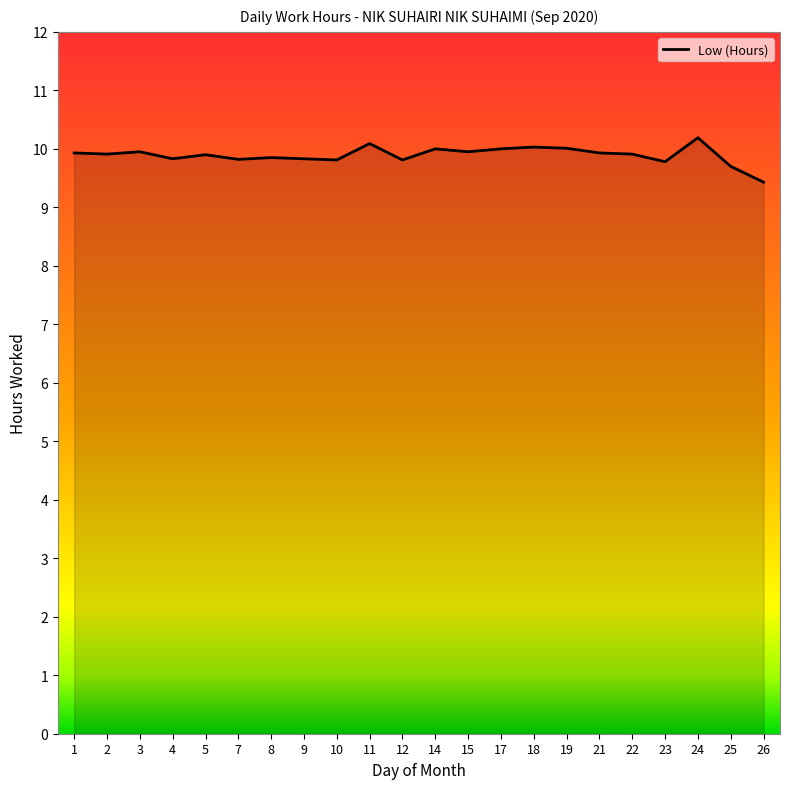

At which label is the value closest to 9?

26